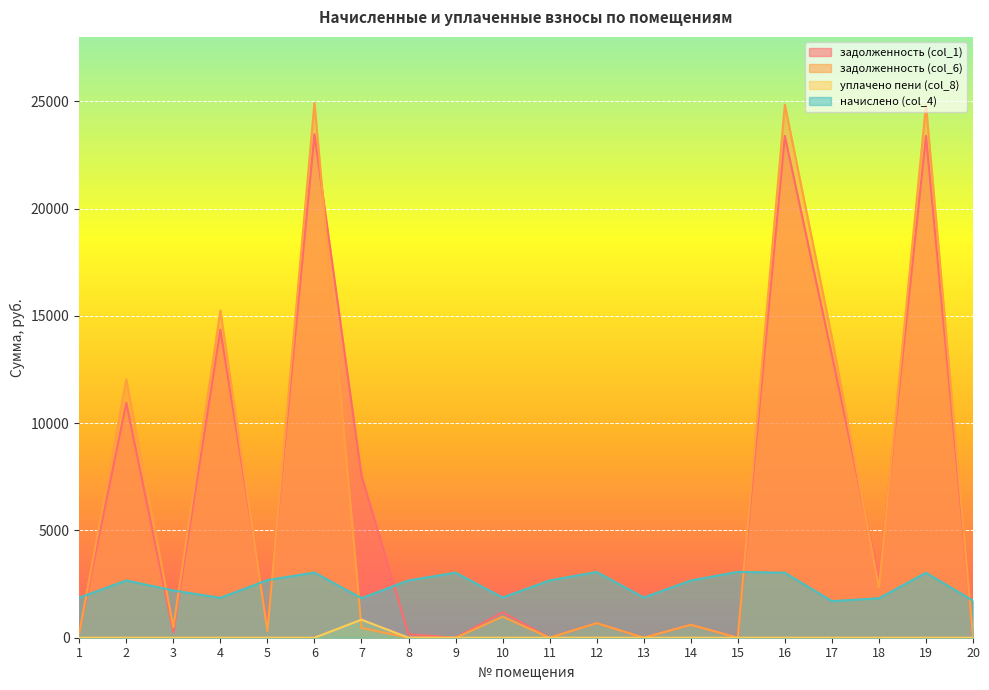

Which series has the widest spread of values?

задолженность (col_6)